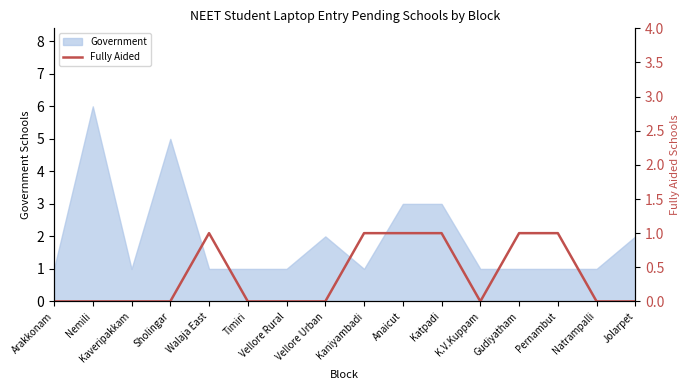

True or false: the data shows 1 at Katpadi.

True